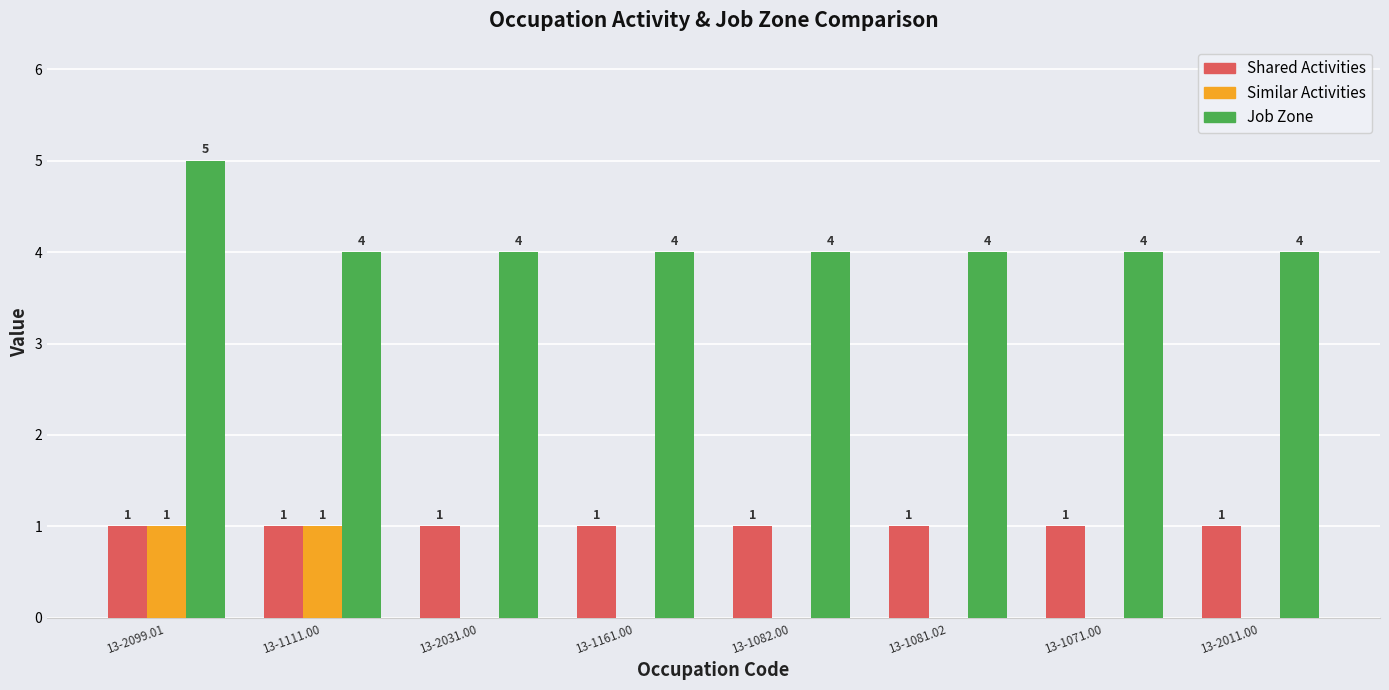

Read the Job Zone value at 13-1161.00.

4